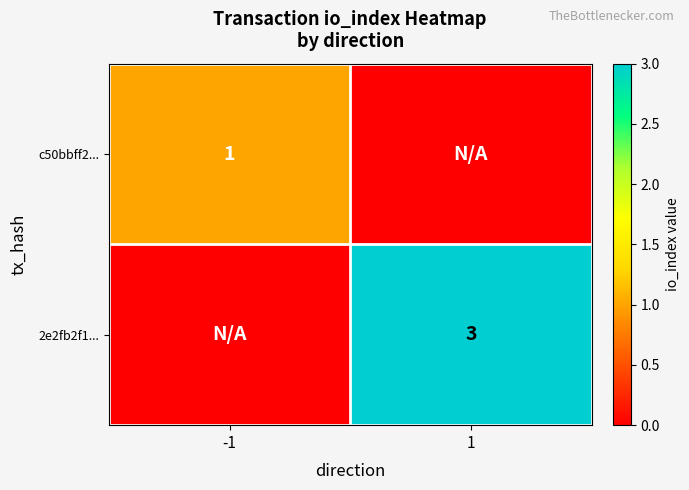

The 2e2fb2f1... series shows 3 at 1. True or false?

True